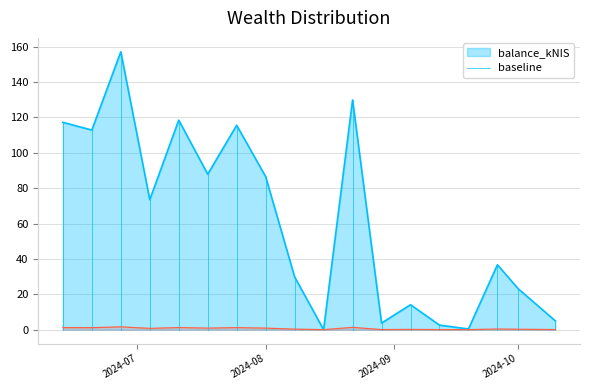

Does the chart have visible grid lines?

Yes